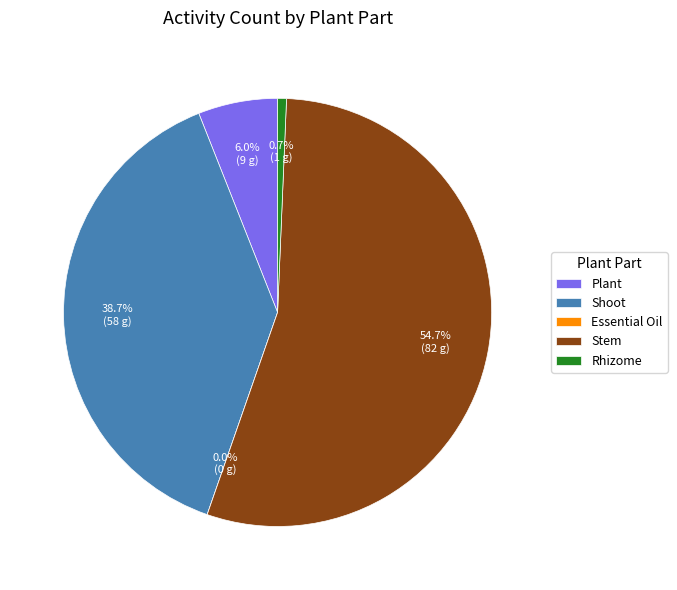

Is it true that Essential Oil is 11% of the pie?

False